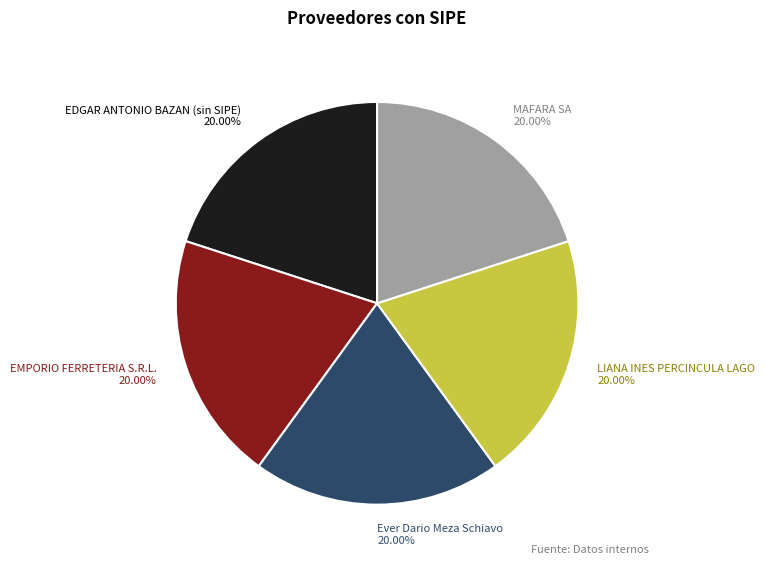

Approximately how many times larger is the value at LIANA INES PERCINCULA LAGO 20.00% compared to EMPORIO FERRETERIA S.R.L. 20.00%?

1.0